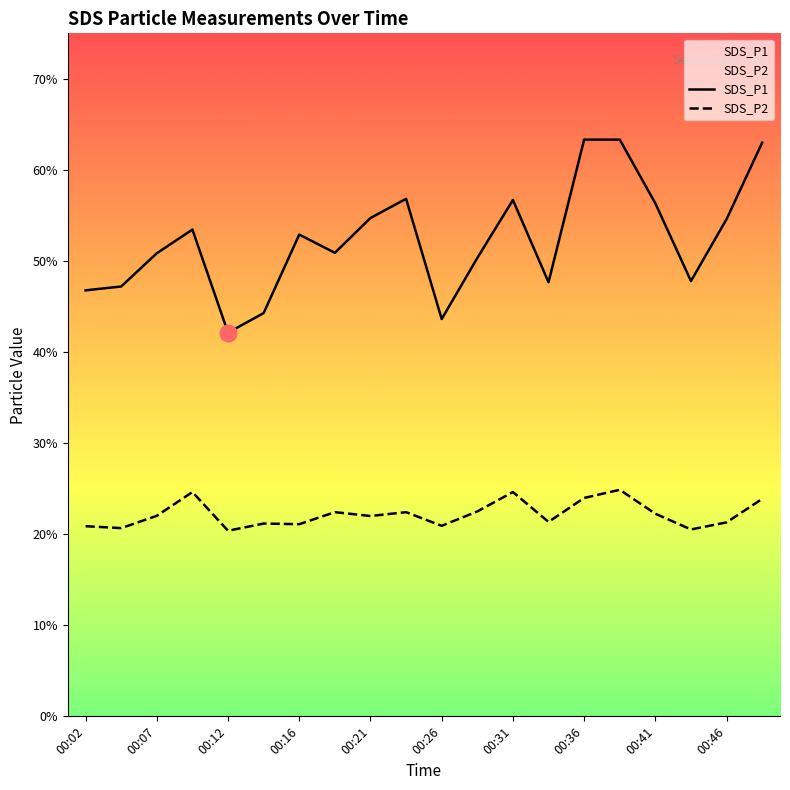

What is the minimum value for SDS_P2?

20.4